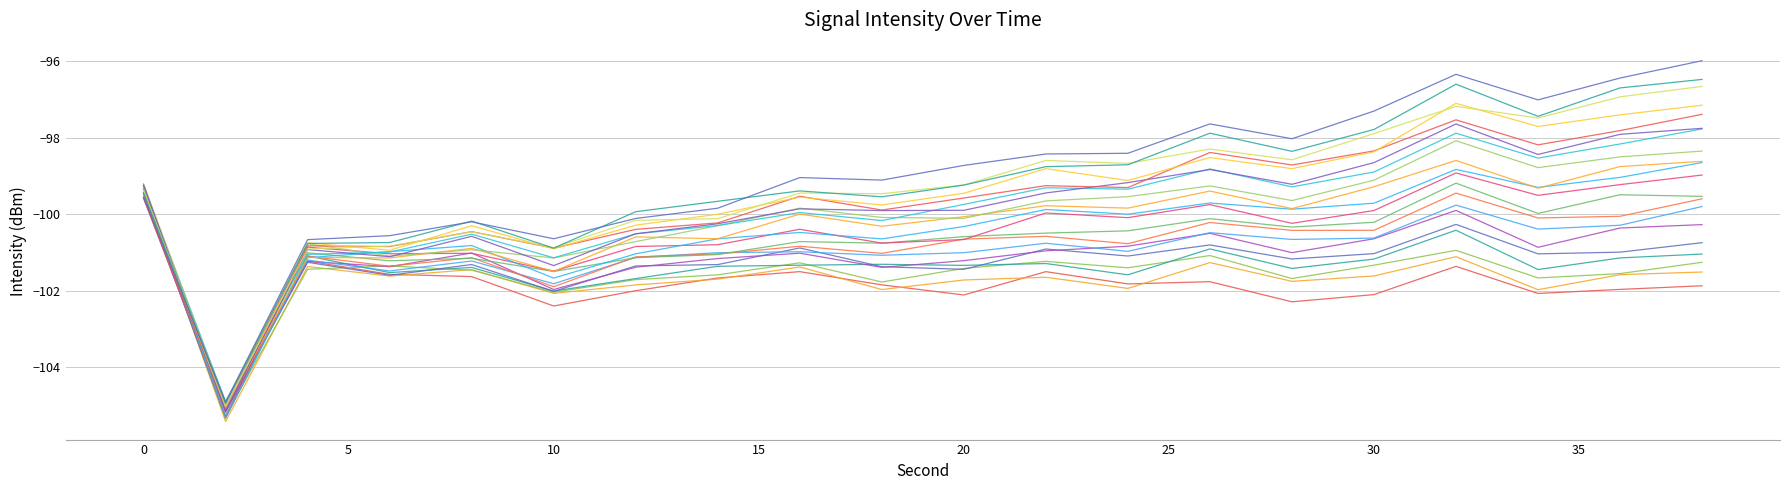

How many lines are shown in the chart?

20